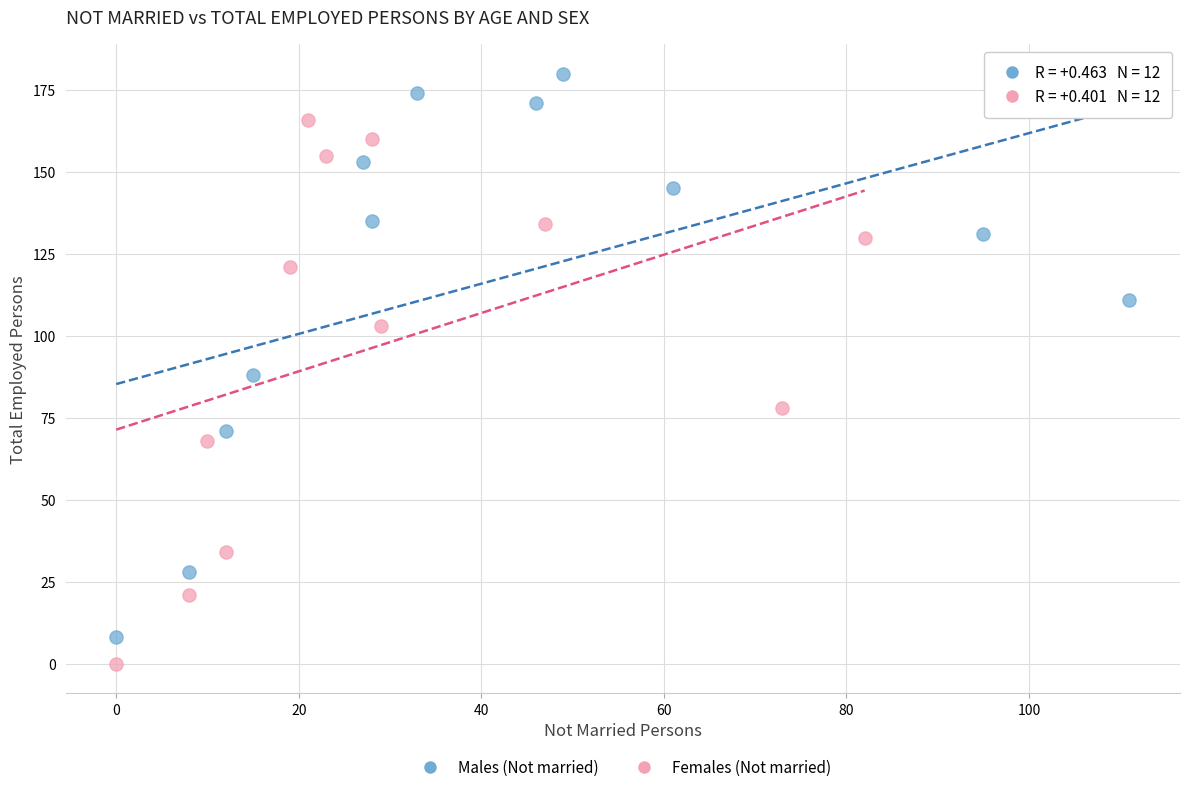

Which series contains the lowest Y value?

Females (Not married)